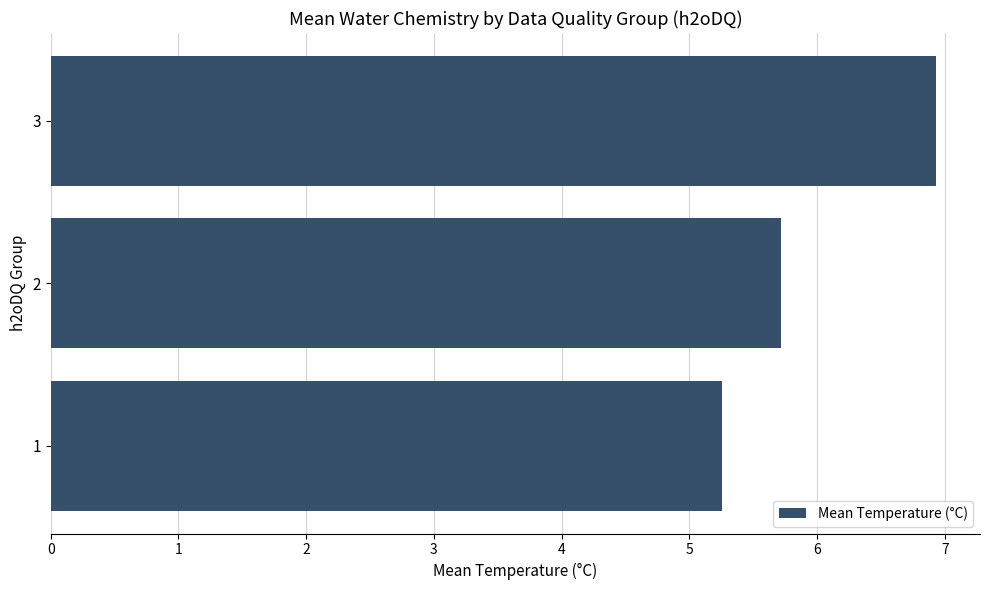

Reading bottom to top, extract all data points from this chart.

1=5.3	2=5.7	3=6.9